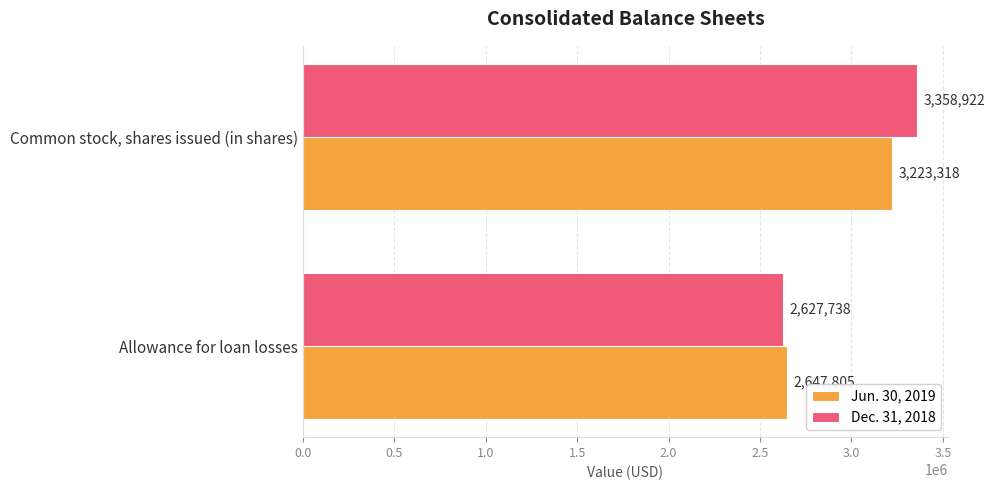

At which label is Jun. 30, 2019 closest to 2935561?

Allowance for loan losses